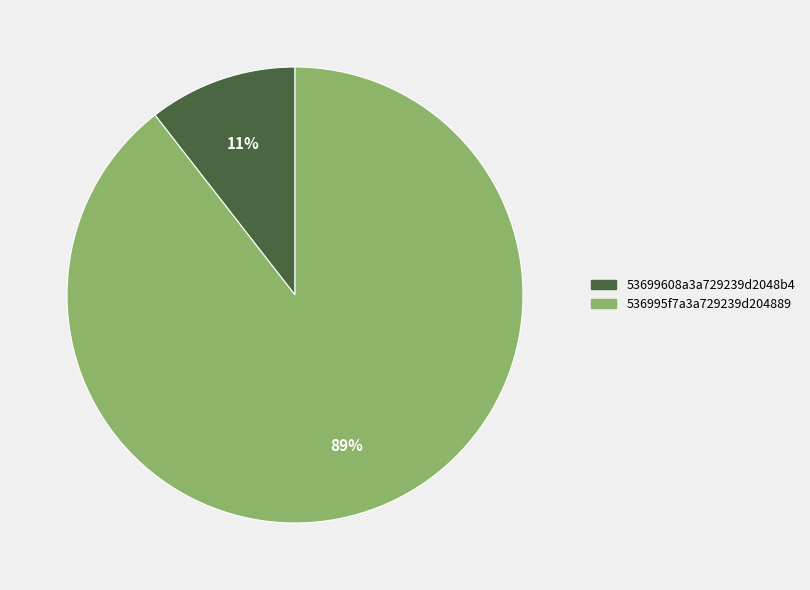

True or false: 536995f7a3a729239d204889 accounts for 89% of the total.

True